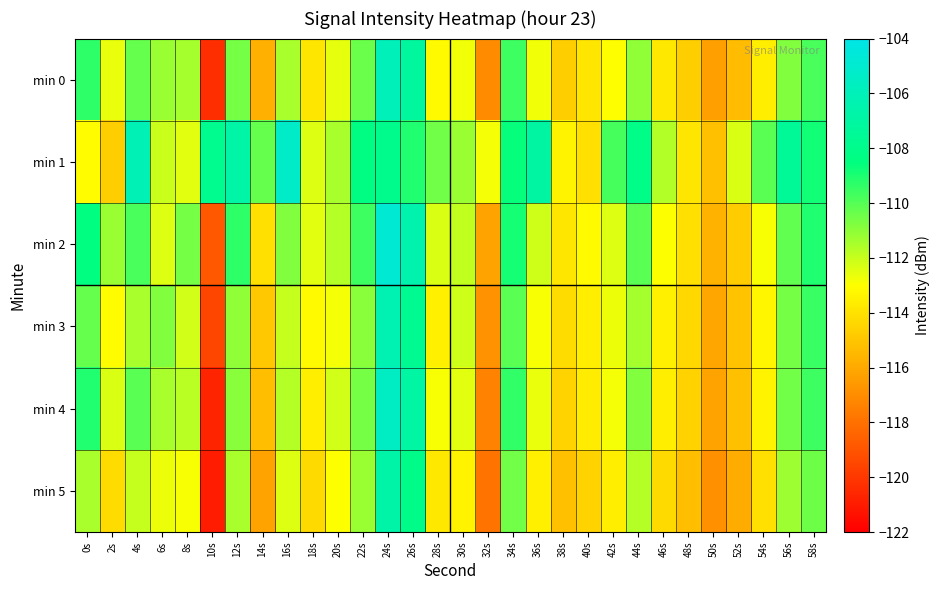

How many series are shown in this chart?

6